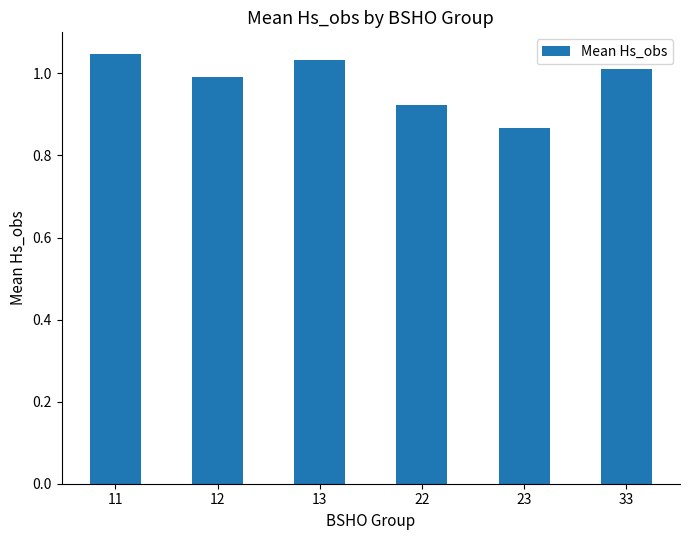

Does the chart contain stacked bars?

No